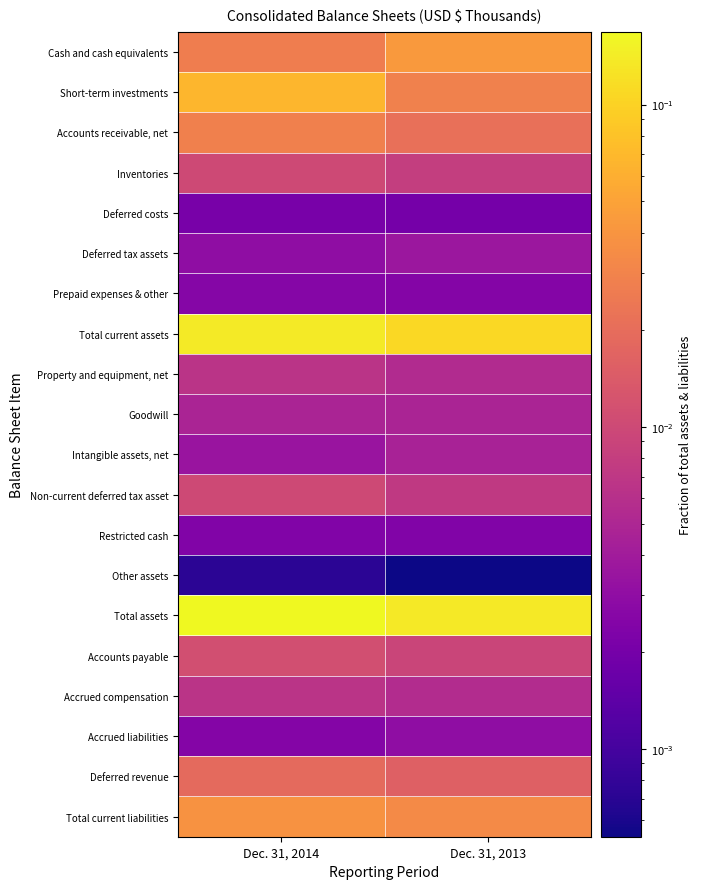

Which series has the largest total across all categories?

Total assets